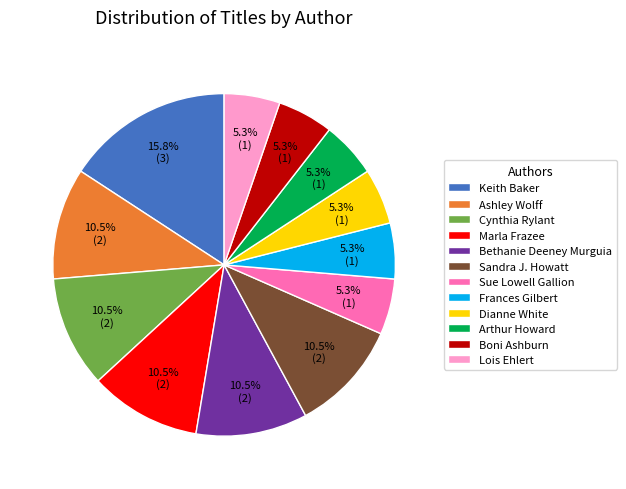

To the nearest percent, what is the average slice percentage?

8%